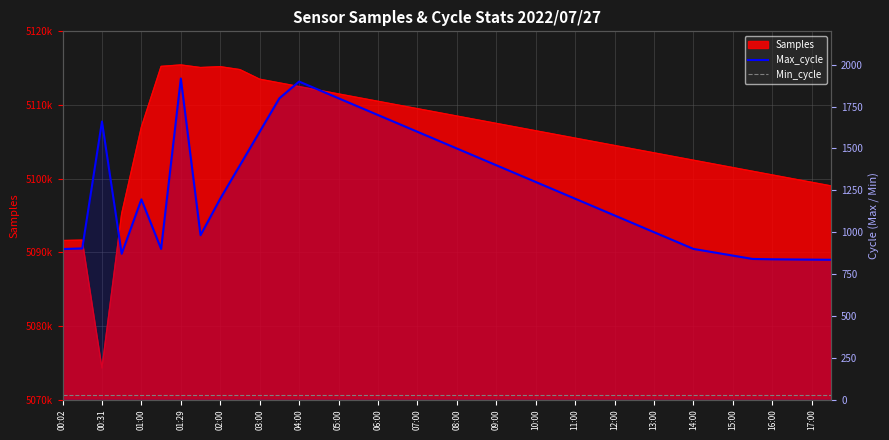

The Max_cycle series shows 2090 at 10:00. True or false?

False